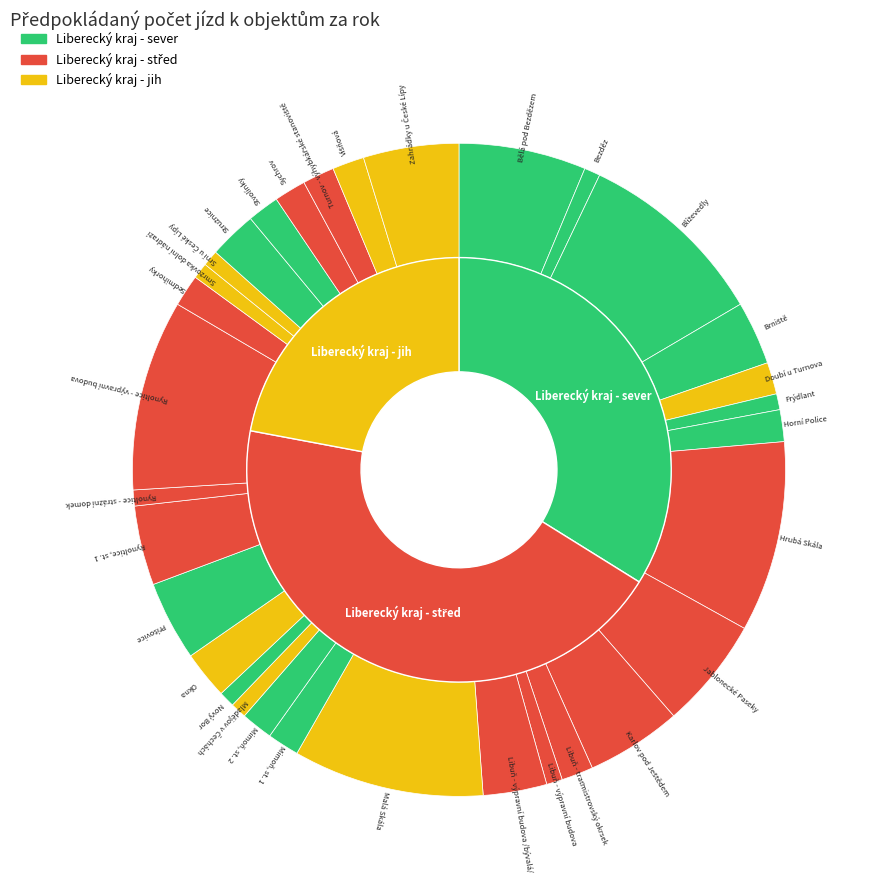

Do Višňová and Brniště together represent more than half of the pie?

No